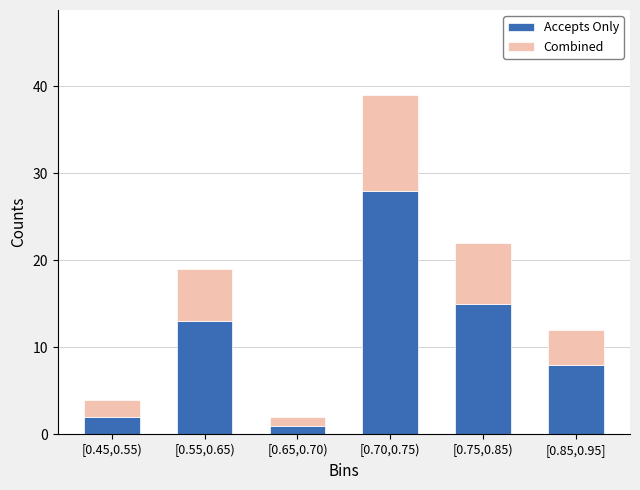

Reading right to left, what are the values for Accepts Only?

[0.85,0.95]=8	[0.75,0.85)=15	[0.70,0.75)=28	[0.65,0.70)=1	[0.55,0.65)=13	[0.45,0.55)=2